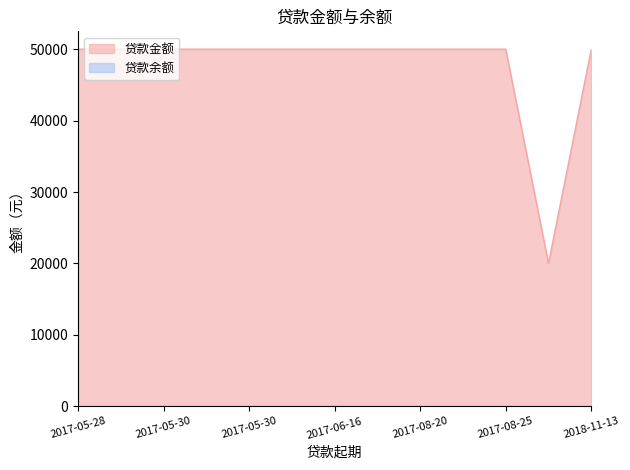

Does the chart display data point markers on the line(s)?

No